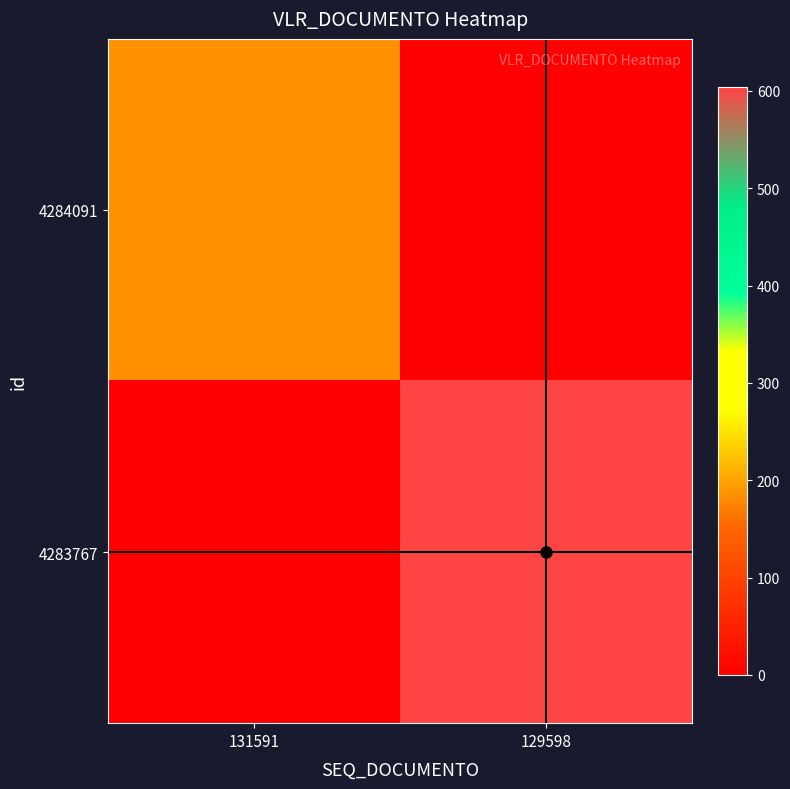

How many categories are shown in the chart?

2